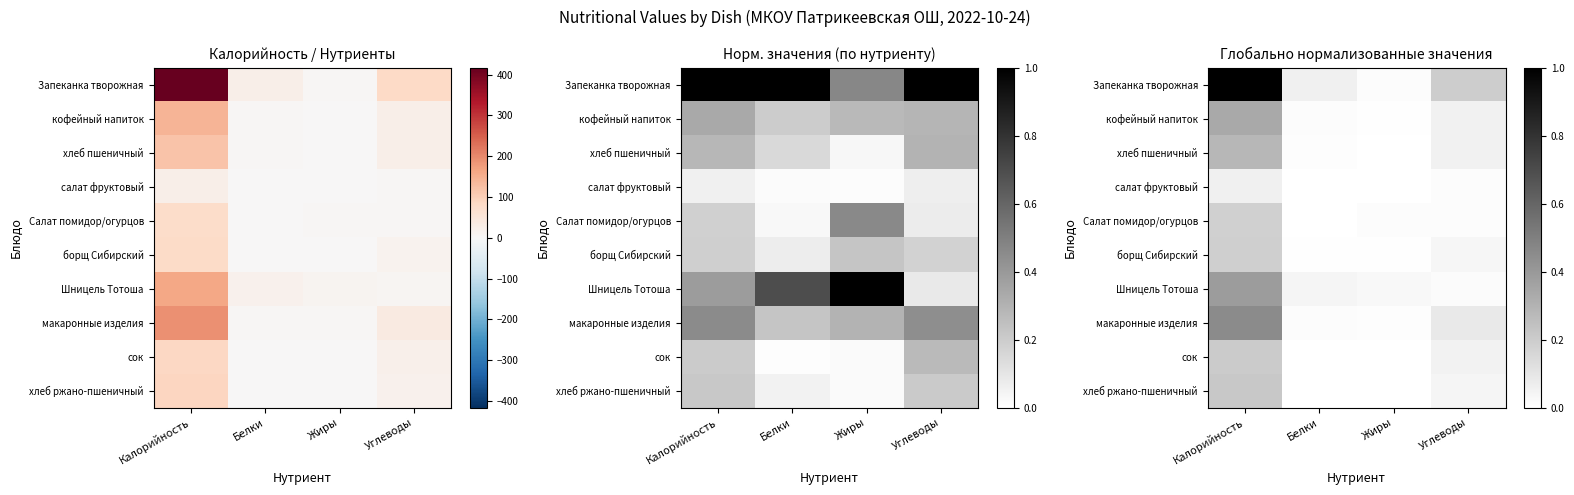

What is the difference between the highest and lowest values at Углеводы?

0.2